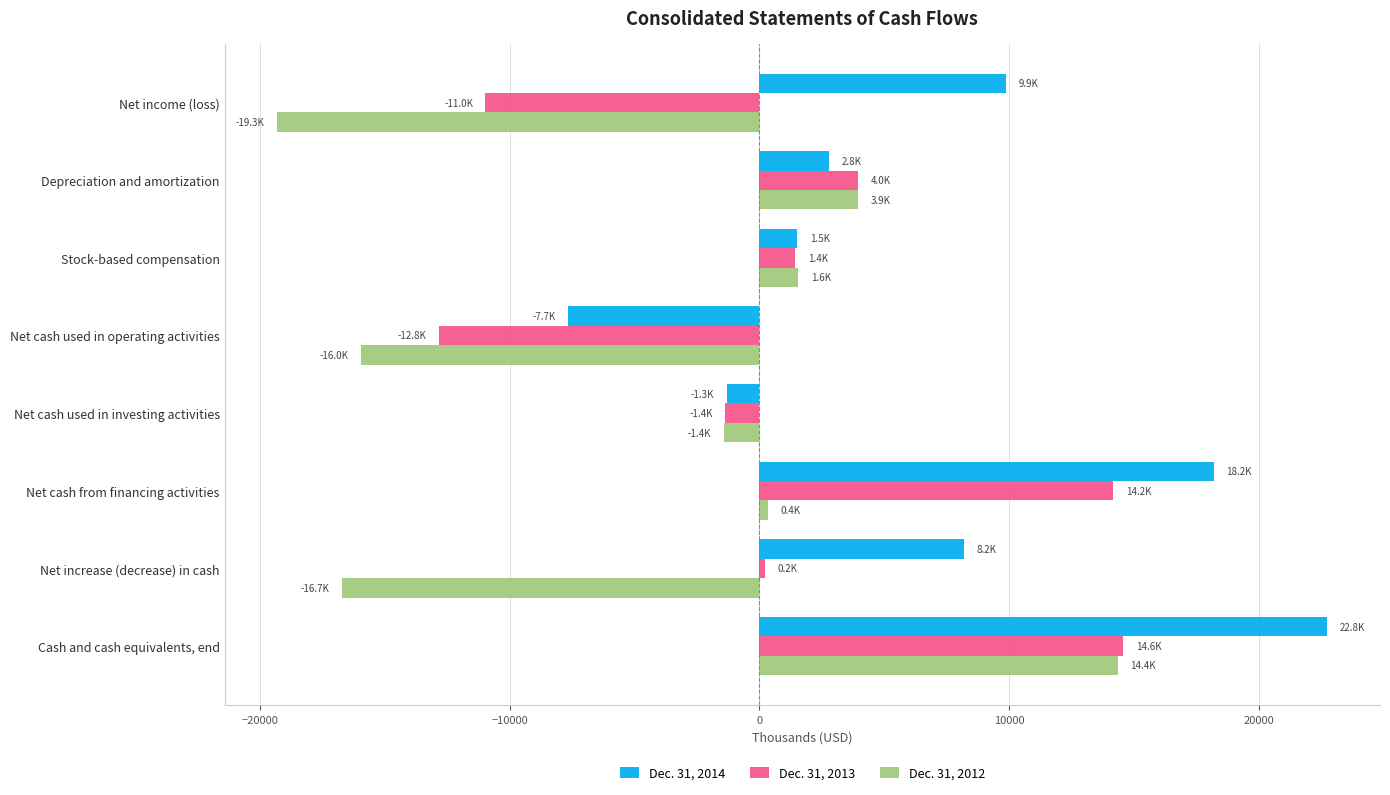

Which series has the largest range (max minus min)?

Dec. 31, 2012